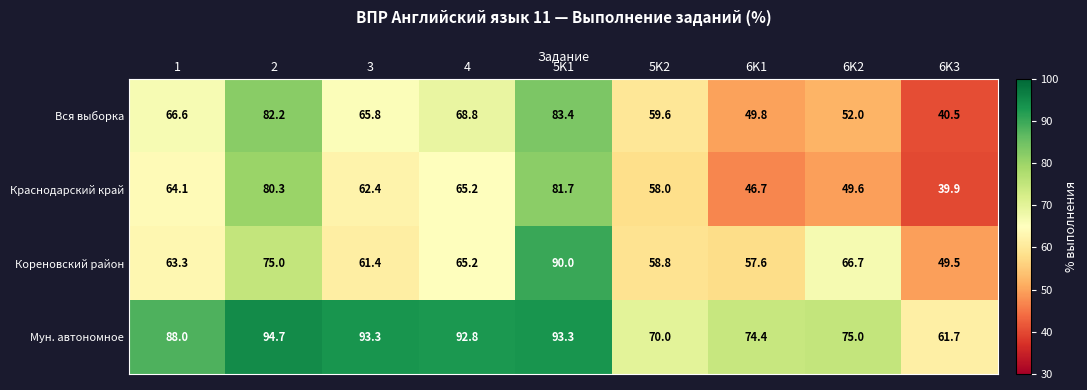

True or false: Вся выборка has a value of 83.4 at 5K1.

True